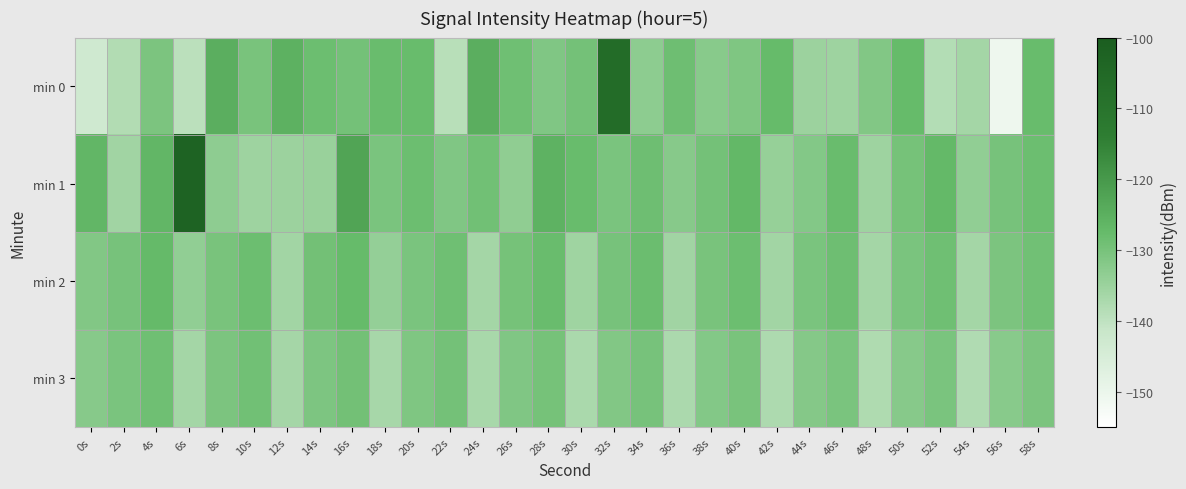

Which series has the widest spread of values?

min 0